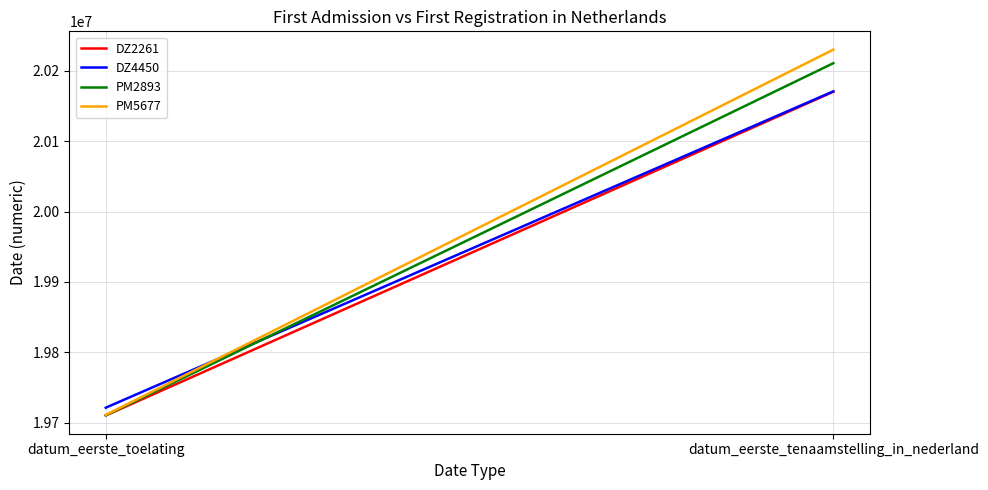

Which category has the lowest value in the DZ2261 series?

datum_eerste_toelating